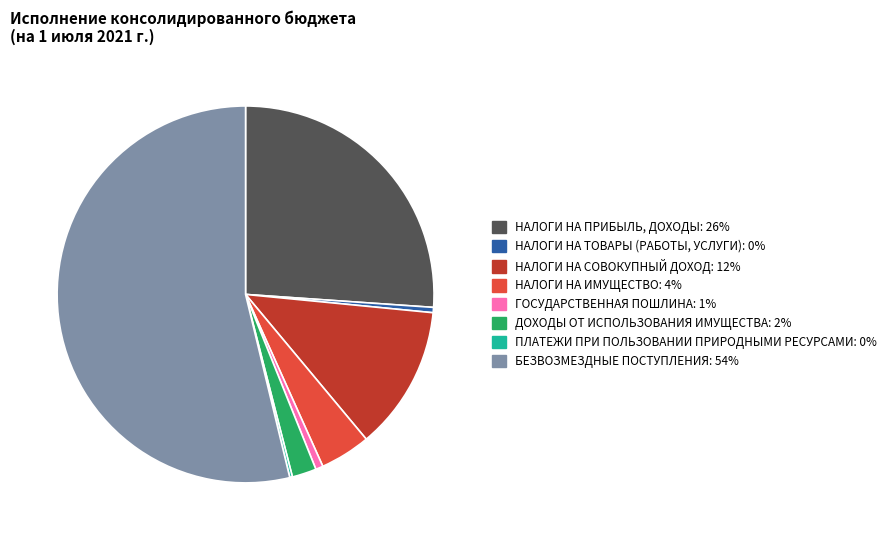

Combined, do НАЛОГИ НА ТОВАРЫ (РАБОТЫ, УСЛУГИ) and ГОСУДАРСТВЕННАЯ ПОШЛИНА account for over 50%?

No